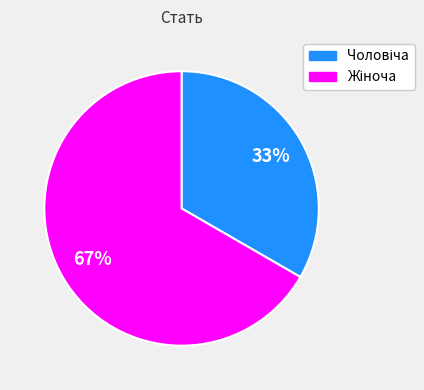

To the nearest percent, what is the average slice percentage?

50%